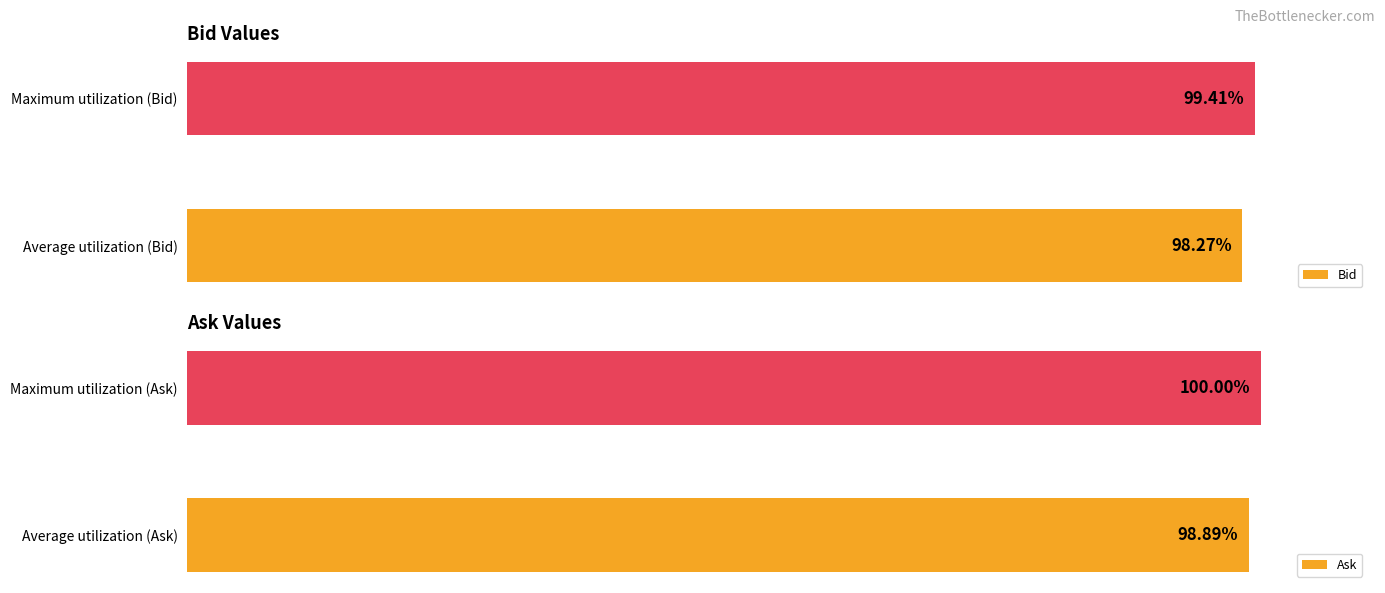

Reading right to left, extract all data points from this chart.

Bid: 99.4	98.3
Ask: 100.0	98.9